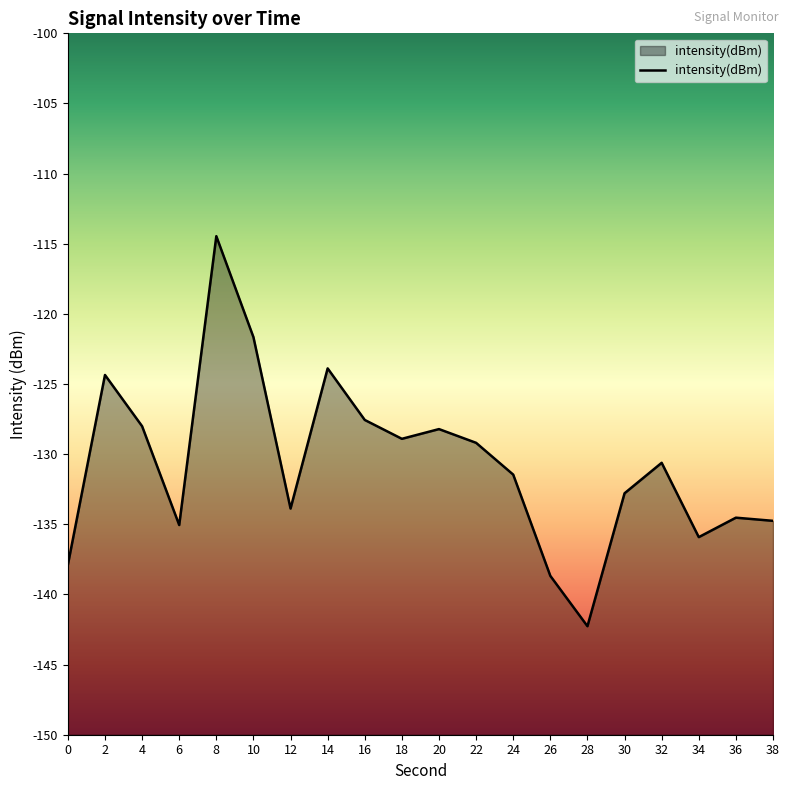

Reading right to left, extract all data points from this chart.

38=-134.8	36=-134.5	34=-135.9	32=-130.6	30=-132.8	28=-142.3	26=-138.7	24=-131.5	22=-129.2	20=-128.2	18=-128.9	16=-127.6	14=-123.9	12=-133.9	10=-121.7	8=-114.5	6=-135.1	4=-128.0	2=-124.4	0=-137.9